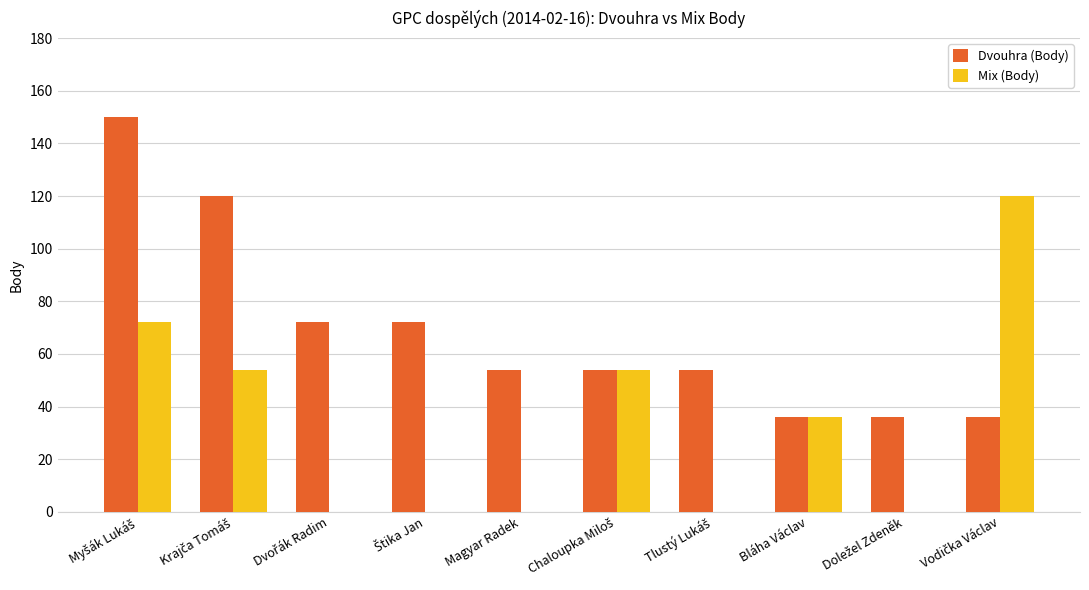

Reading right to left, extract all data points from this chart.

Dvouhra (Body): 36	36	36	54	54	54	72	72	120	150
Mix (Body): 120	0	36	0	54	0	0	0	54	72